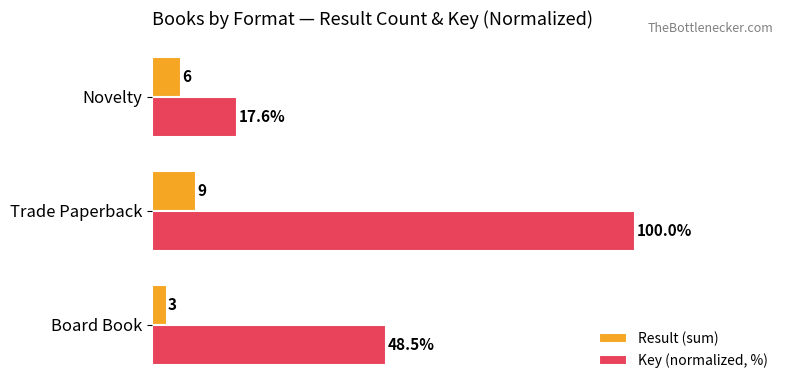

Between Board Book and Novelty, which series saw the biggest shift?

Key (normalized, %)